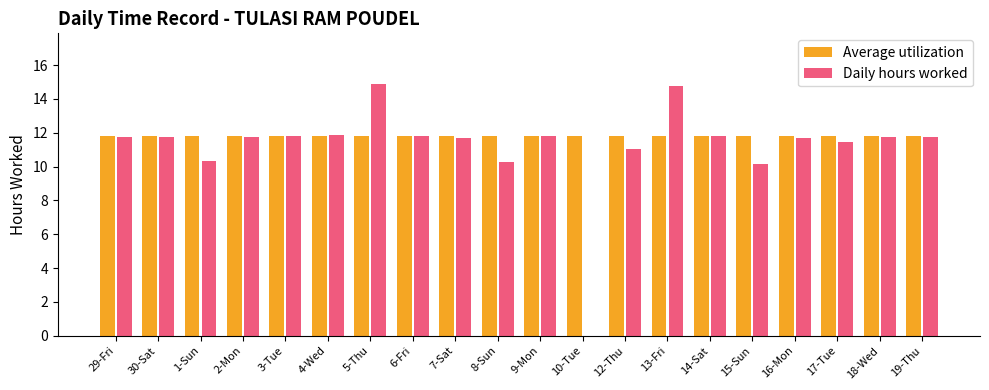

What is the total value across all series at 2-Mon?

23.5